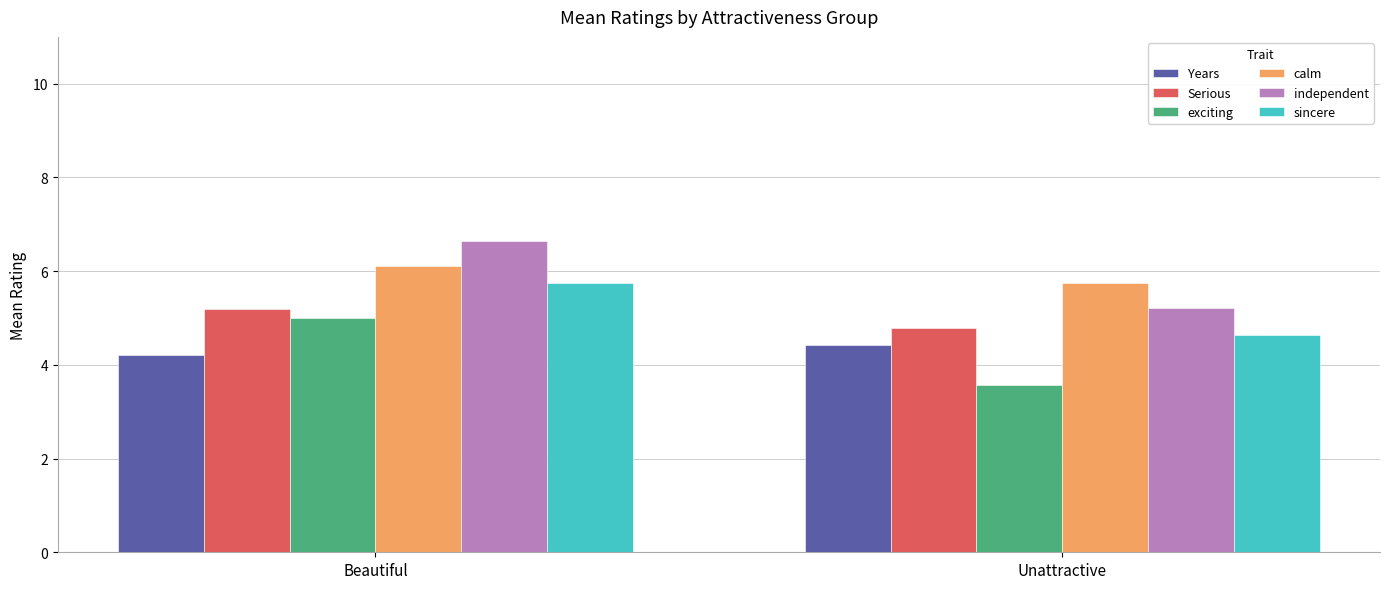

What is the average value of the Serious series?

5.0